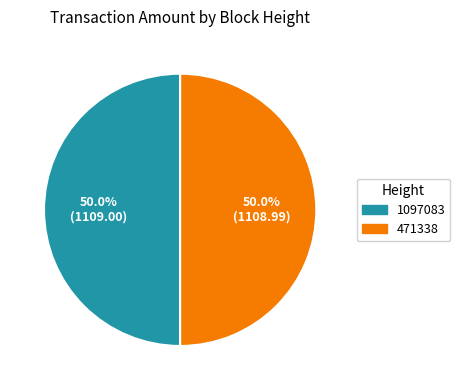

To the nearest percent, what portion does 1097083 represent?

50%